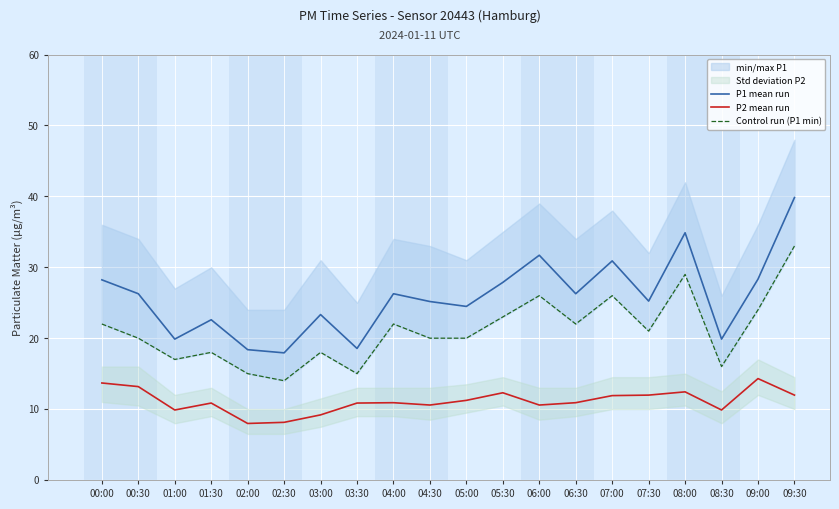

What is the smallest value displayed?

8.0